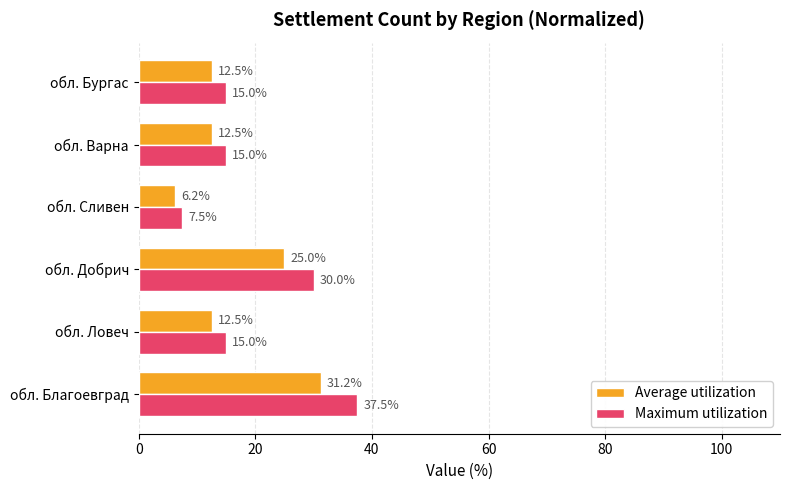

What is the difference between the Average utilization values at обл. Благоевград and обл. Сливен?

25.0